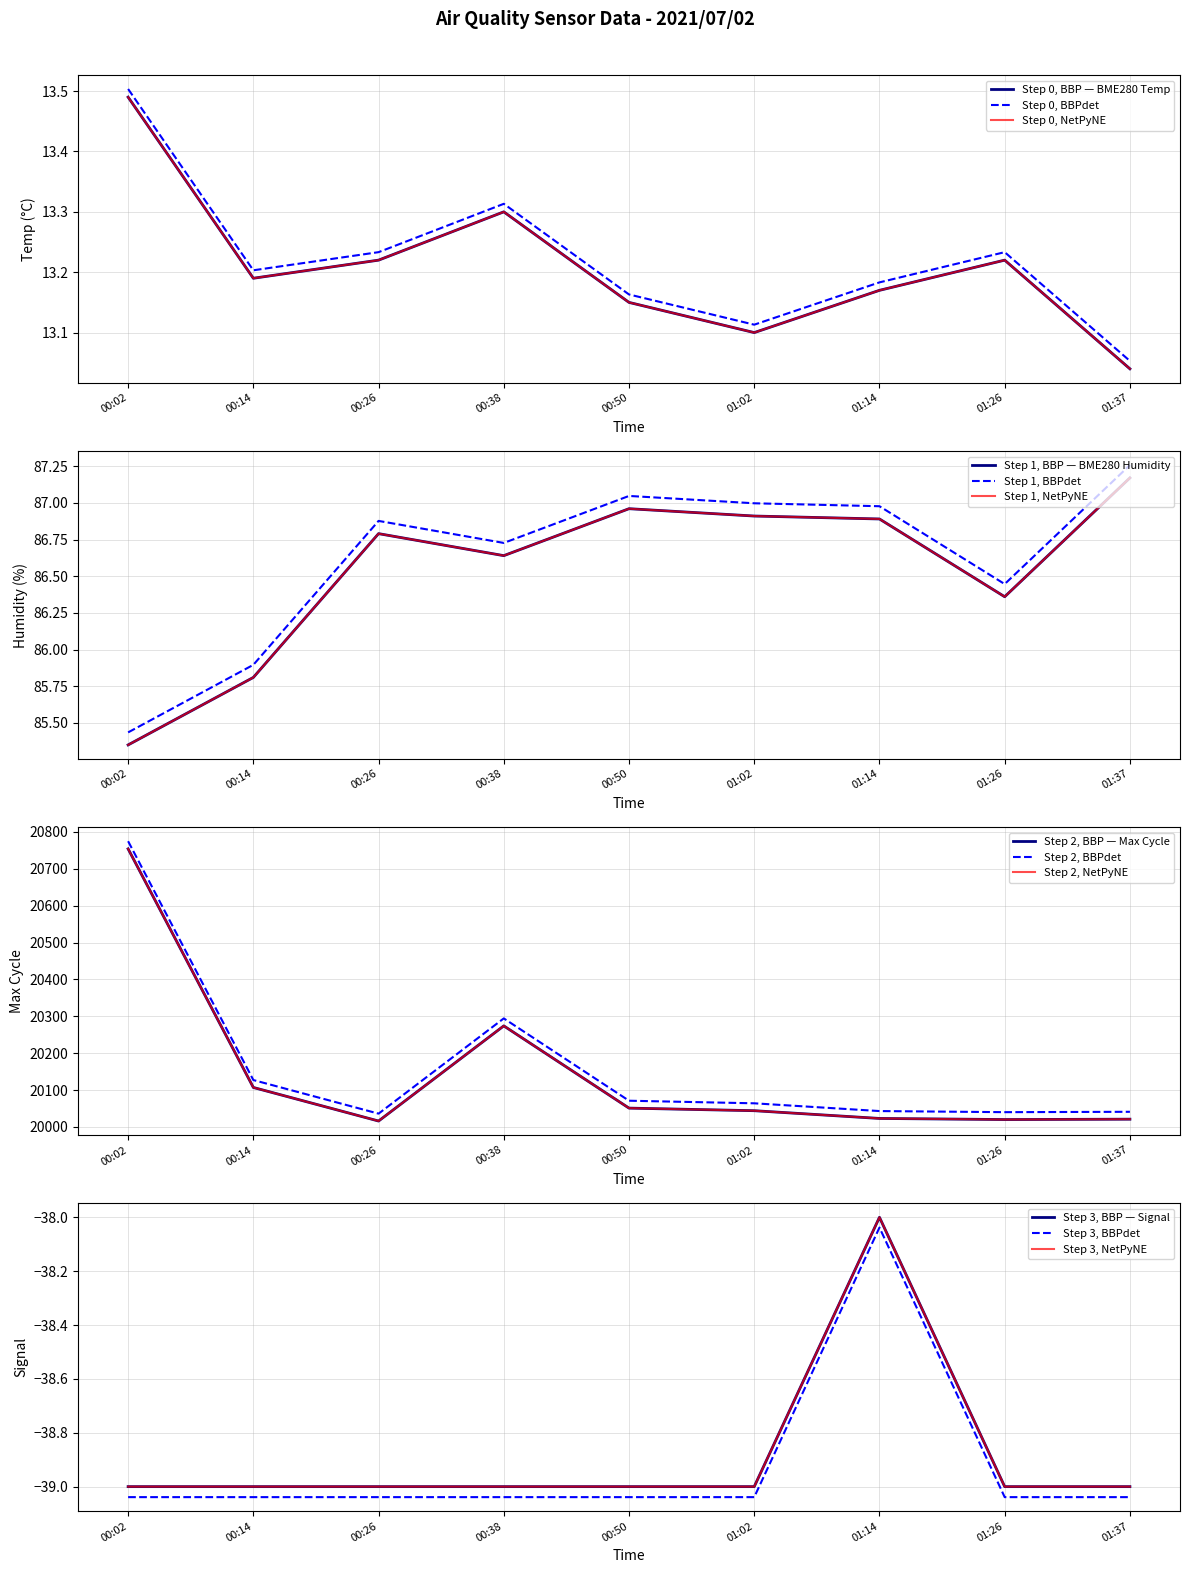

What position from the left is 00:02?

1